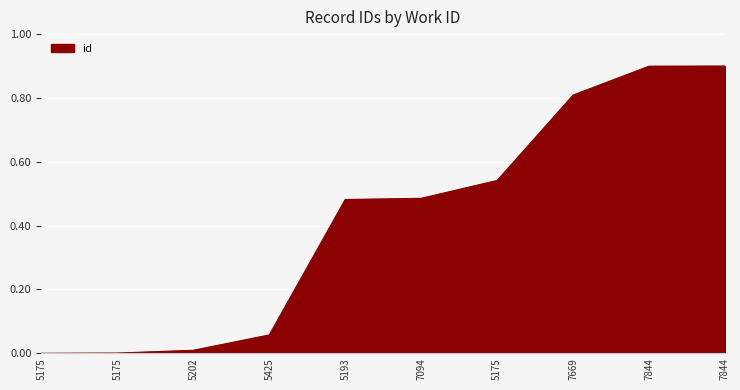

What is the difference between the maximum and second lowest values?

0.9